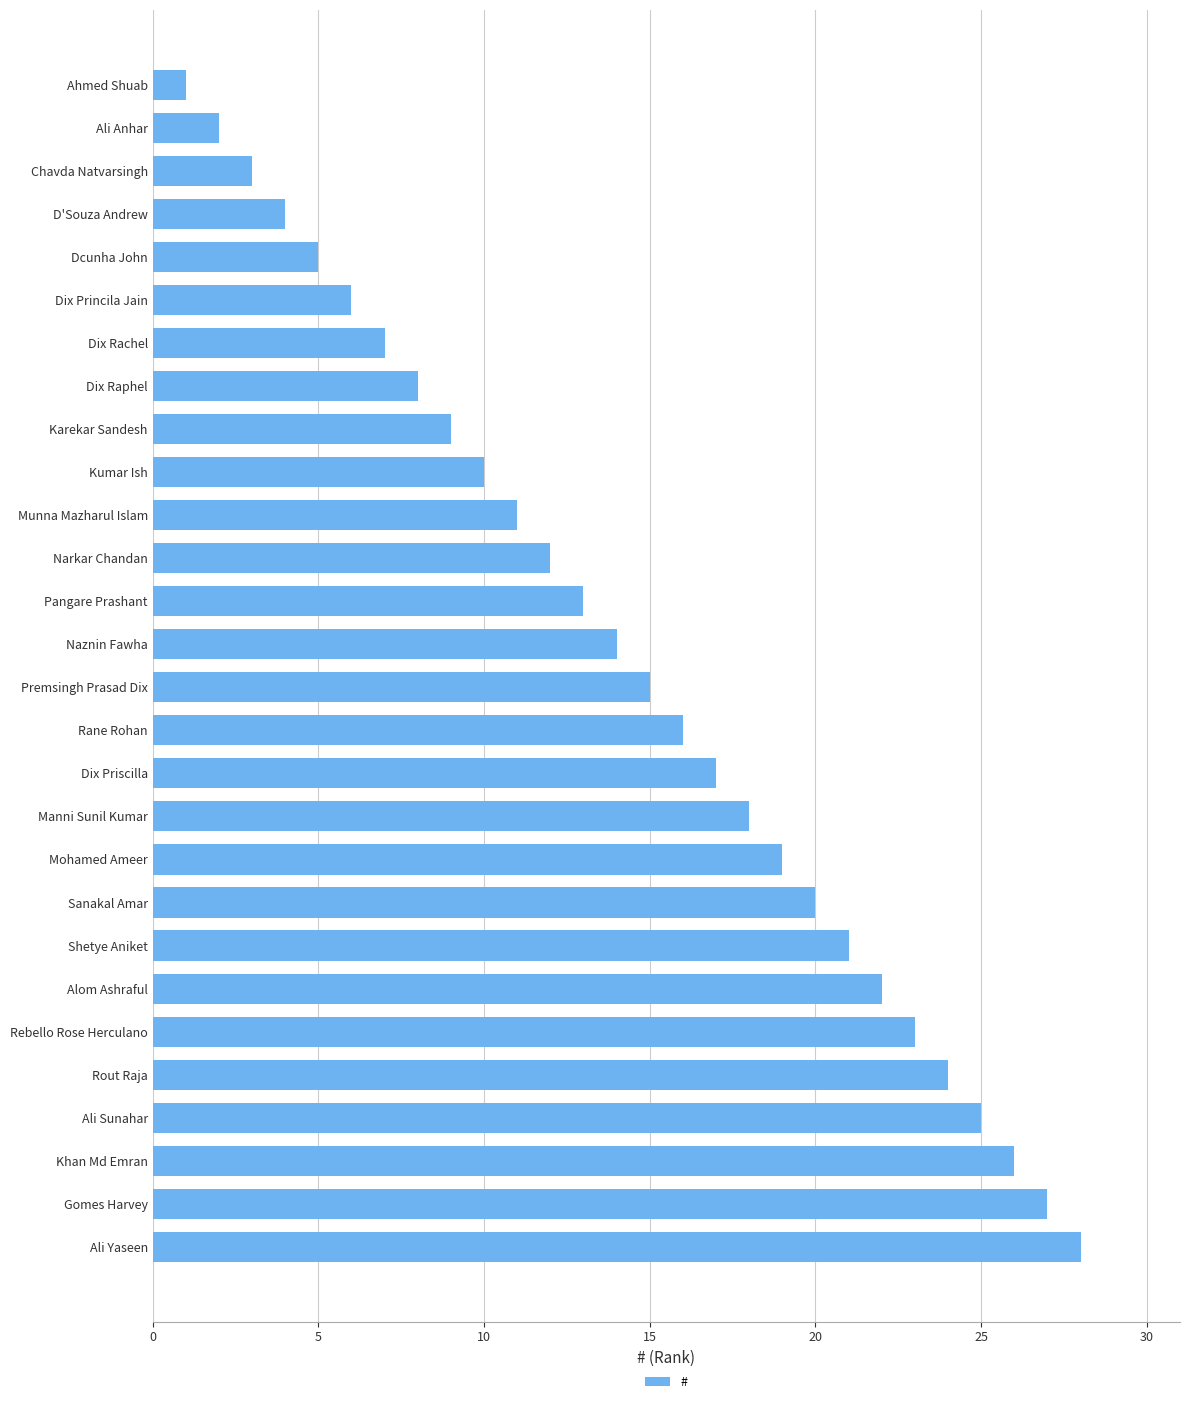

What is the label of the 6th bar from the top?

Dix Princila Jain